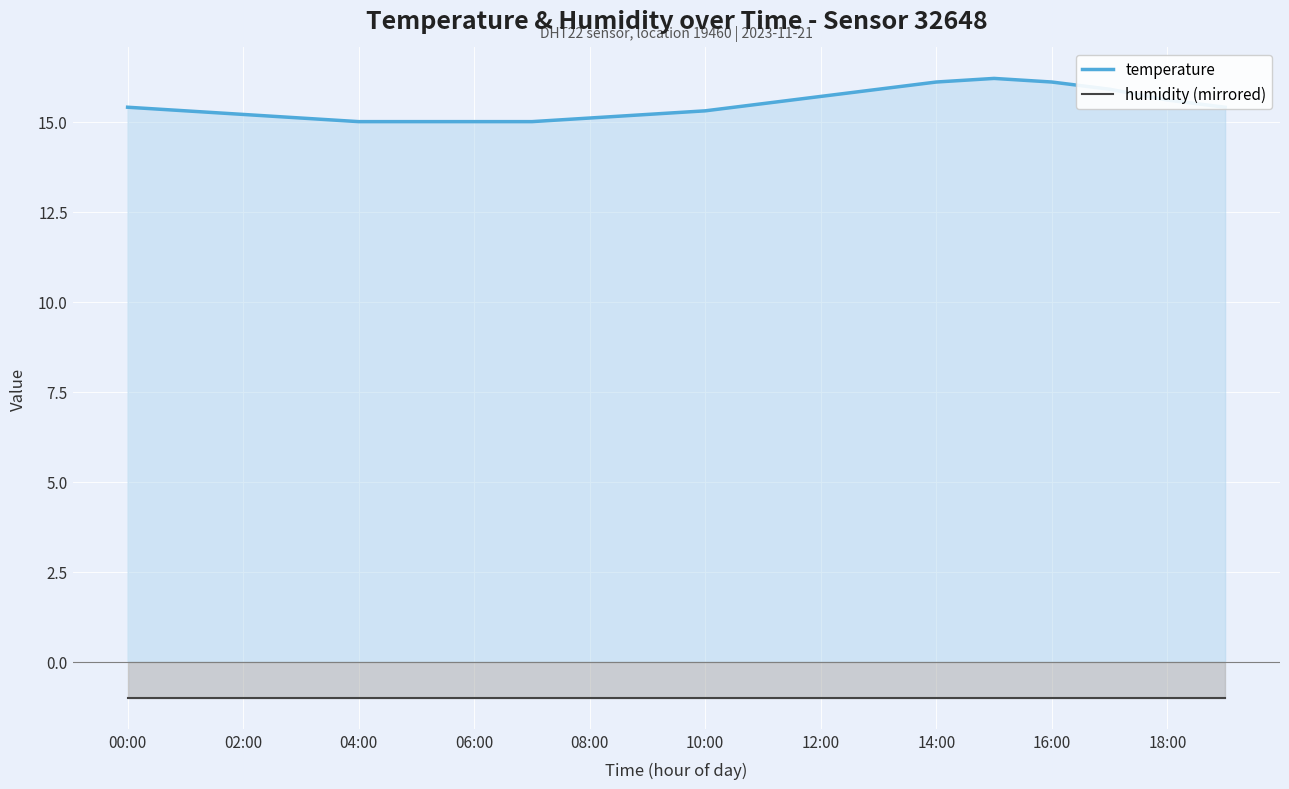

Which series has the widest spread of values?

temperature